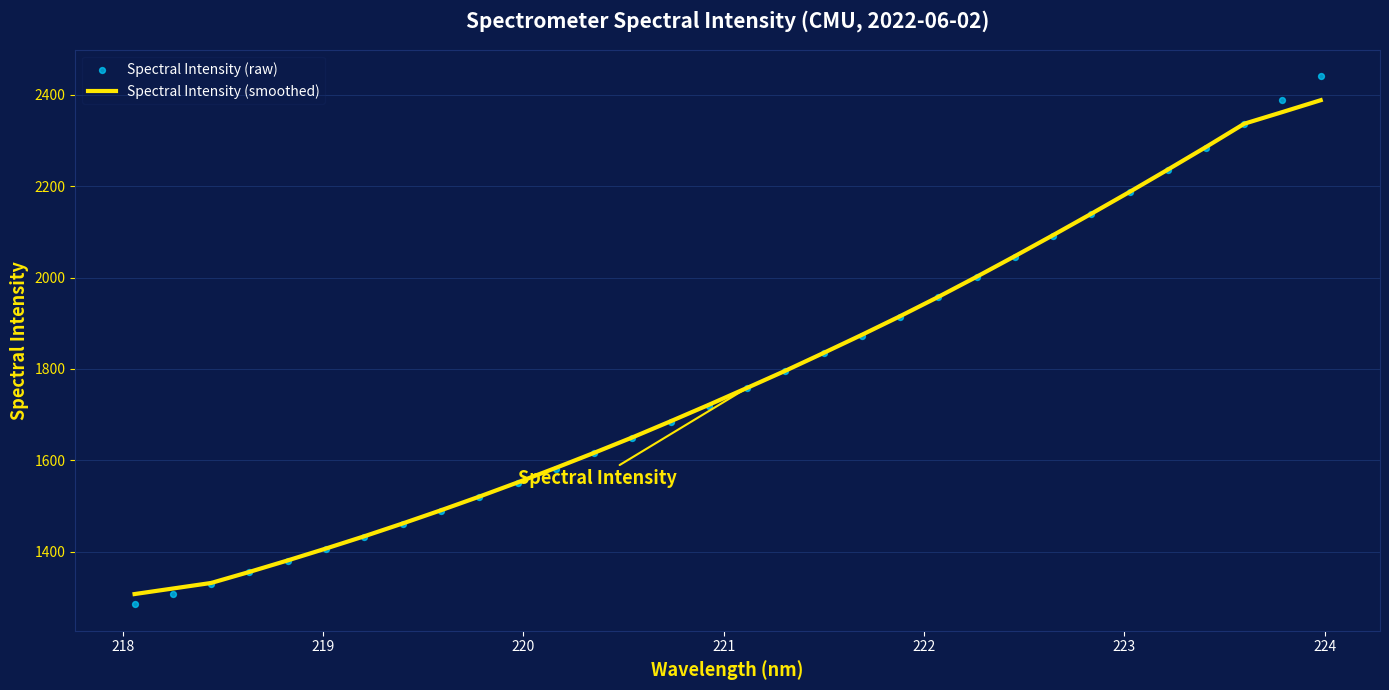

At how many categories does at least one series exceed 2067?

8